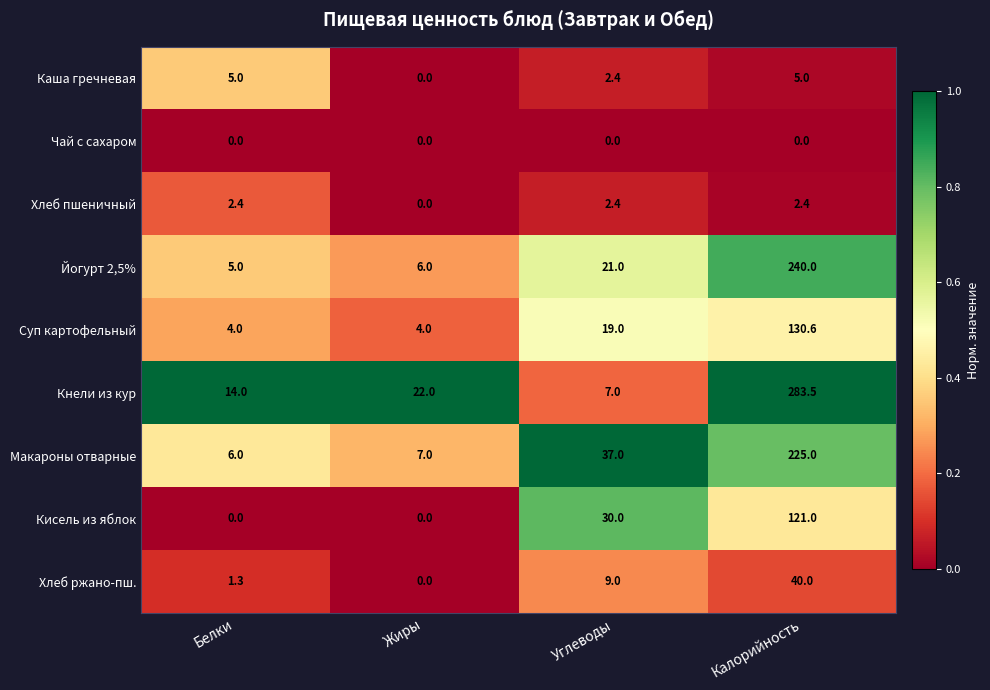

Which series has the largest total across all categories?

Кнели из кур